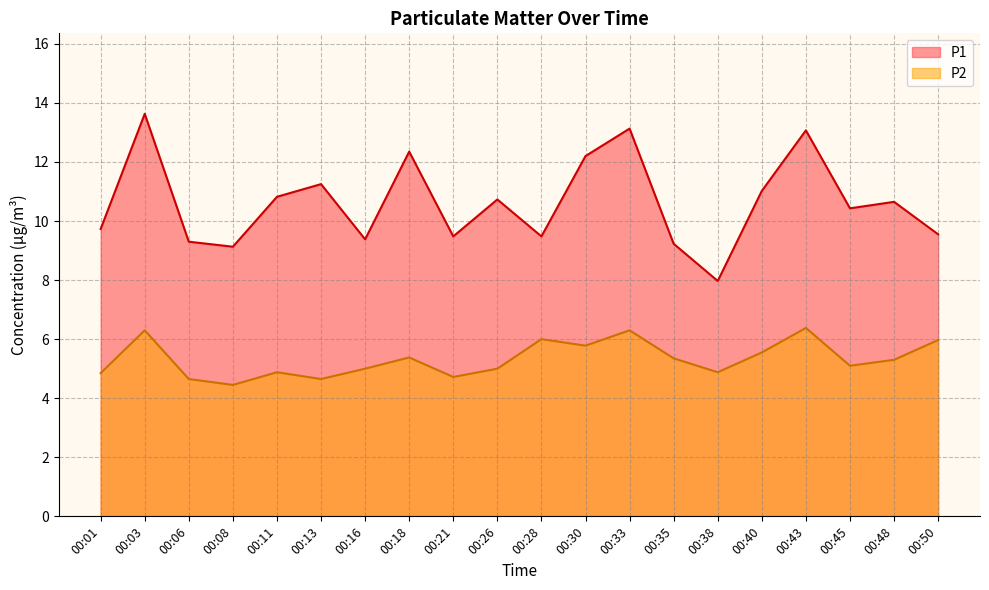

At which category does P1 reach its first local valley?

00:08